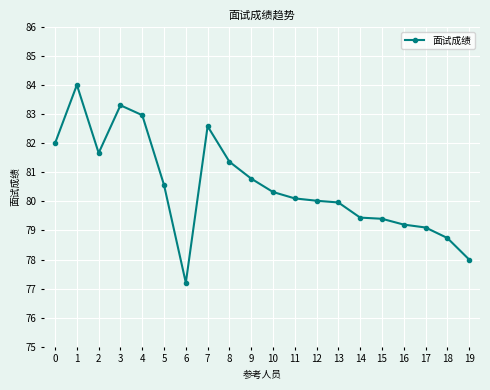

What is the value of the 1st point from the left?

82.0